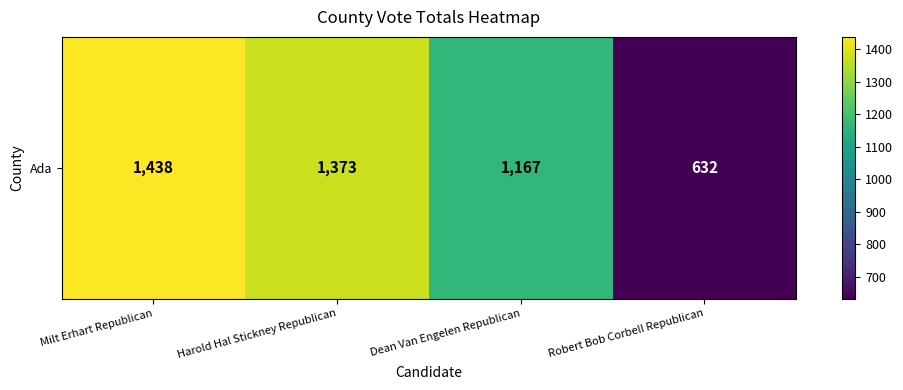

Between Dean Van Engelen Republican and Robert Bob Corbell Republican, which is larger?

Dean Van Engelen Republican